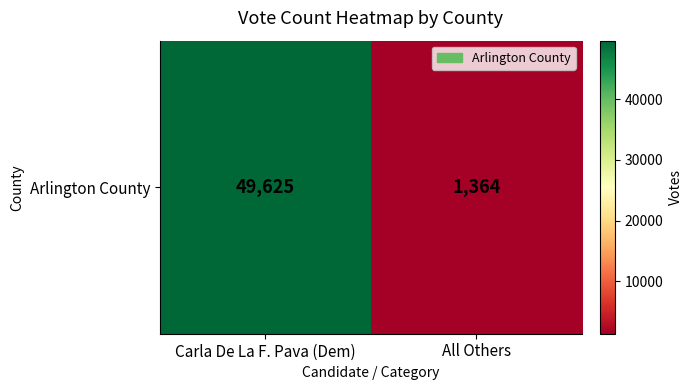

How many data points does each series have?

2